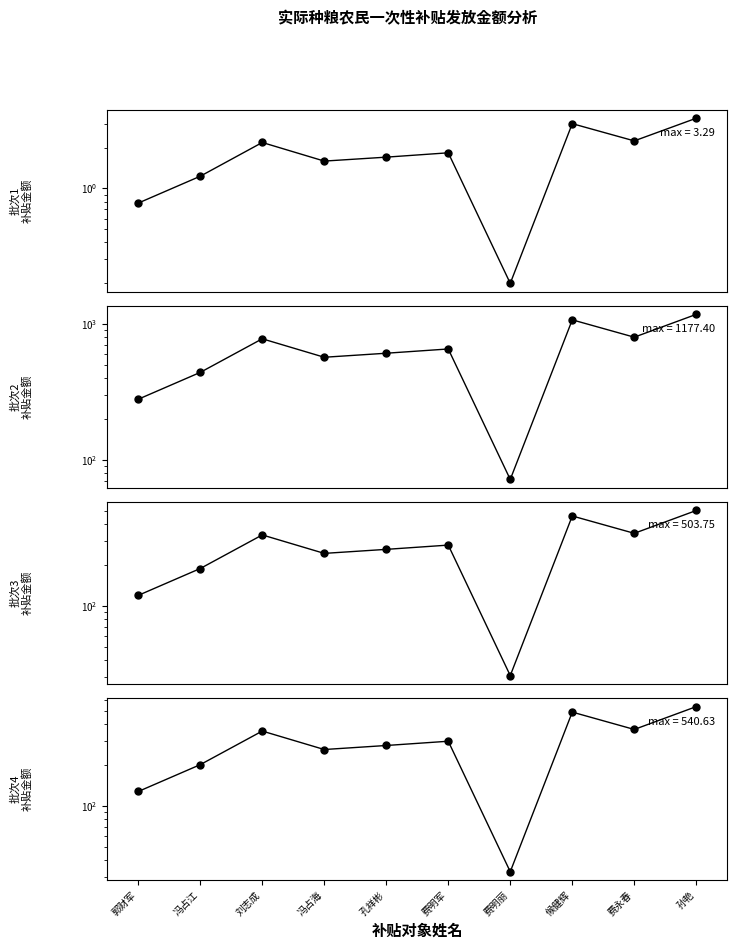

What is the label of the 2nd point from the left?

冯占江